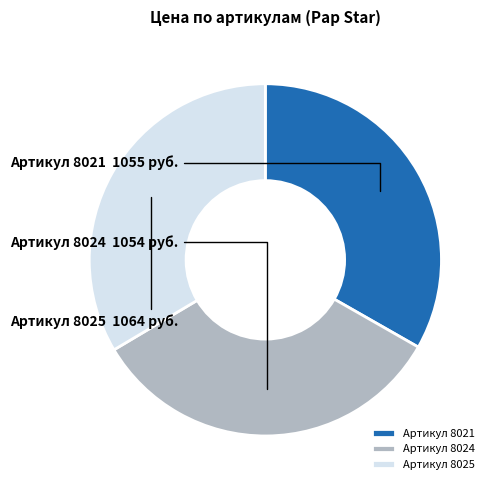

Do Артикул 8025 and Артикул 8021 together represent more than half of the pie?

Yes